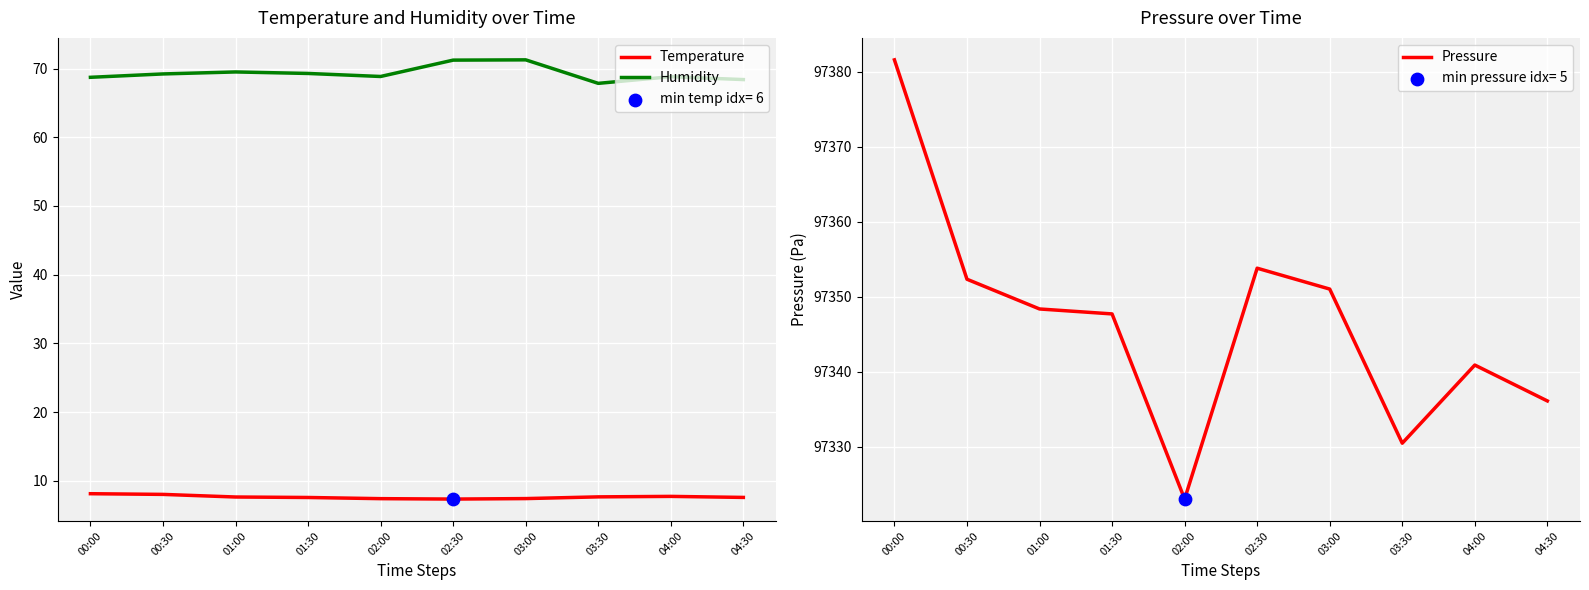

Which series reaches the minimum Y coordinate?

Temperature